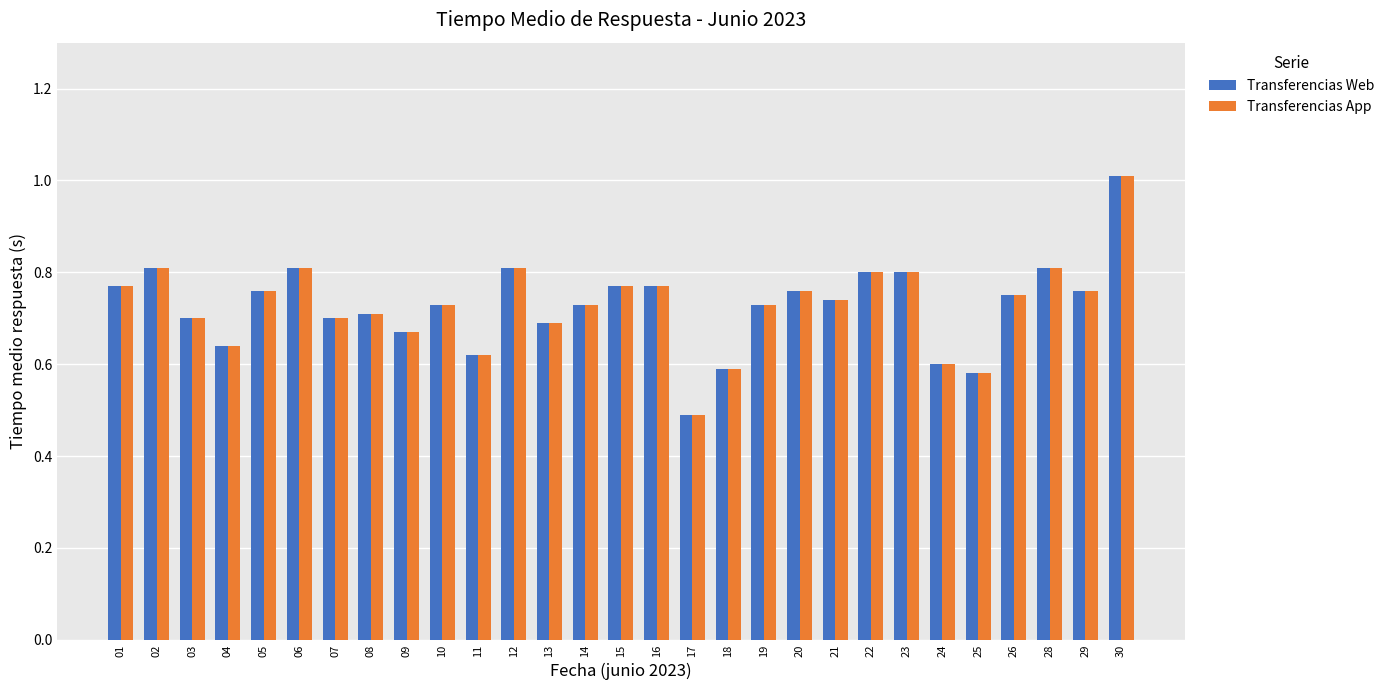

What are all the series names shown in the legend?

Transferencias Web, Transferencias App